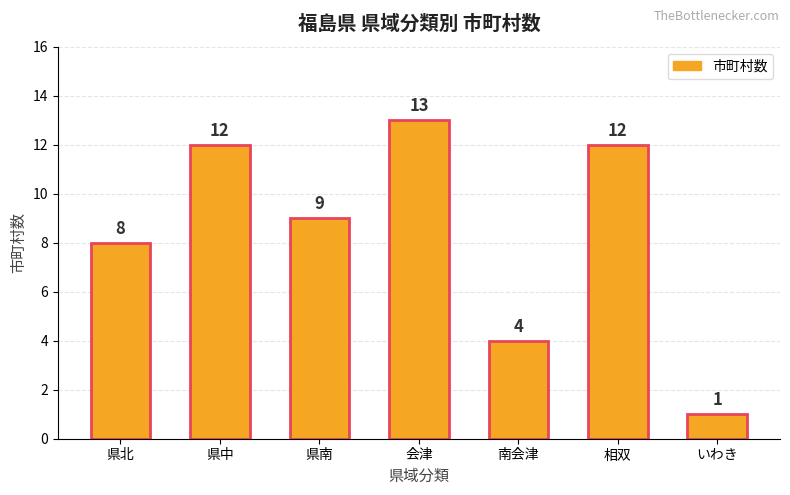

True or false: the data shows 13 at 会津.

True